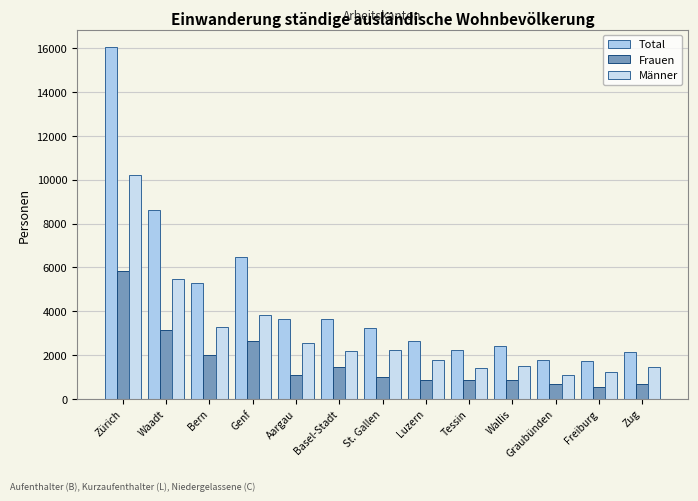

Is the value of Frauen at St. Gallen greater than the value of Total at Basel-Stadt?

No